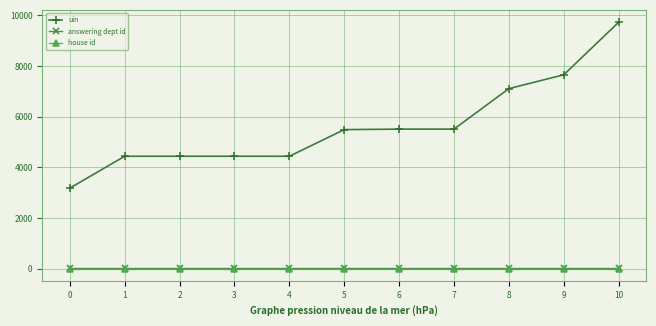

Which series has the largest total across all categories?

uin